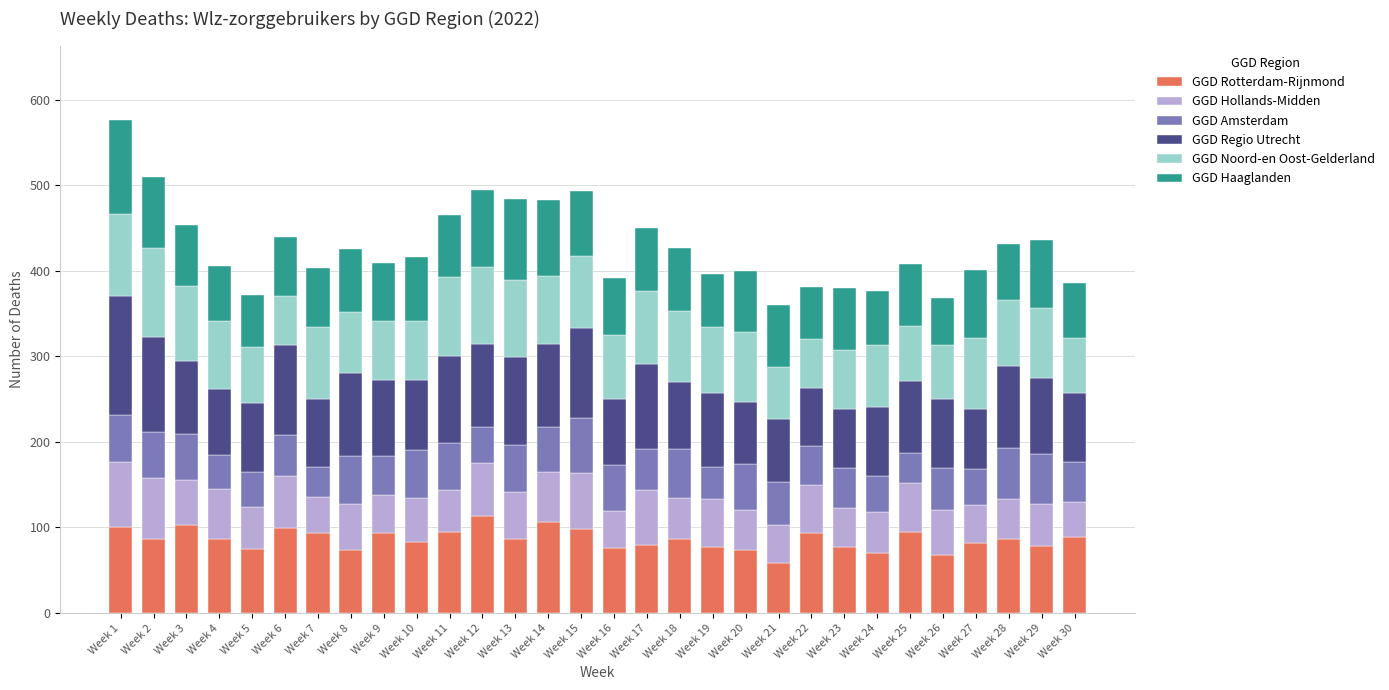

What is the total value across all series at Week 25?

408